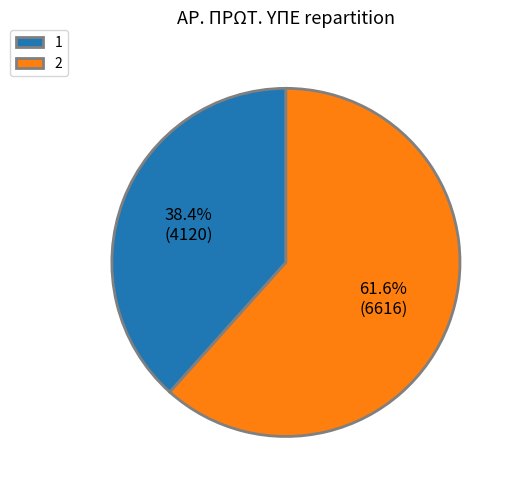

What is the ratio of the value at 1 to the value at 2?

0.6